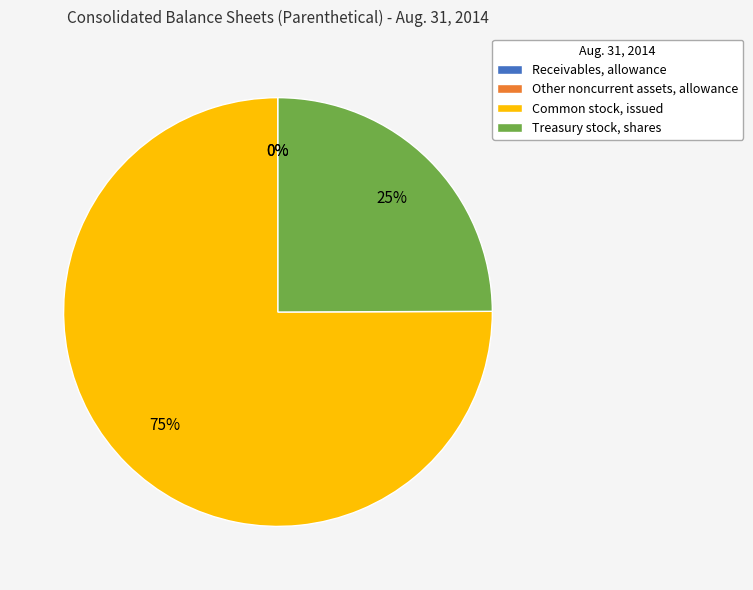

To the nearest percent, what portion does Common stock, issued represent?

75%